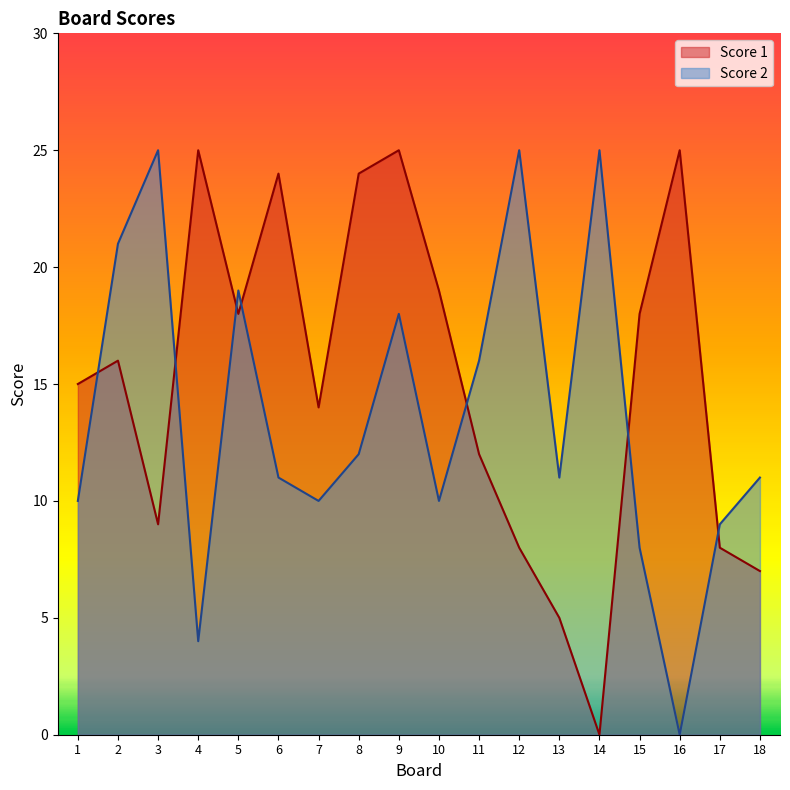

Is the value of Score 1 at 14 greater than the value of Score 2 at 17?

No